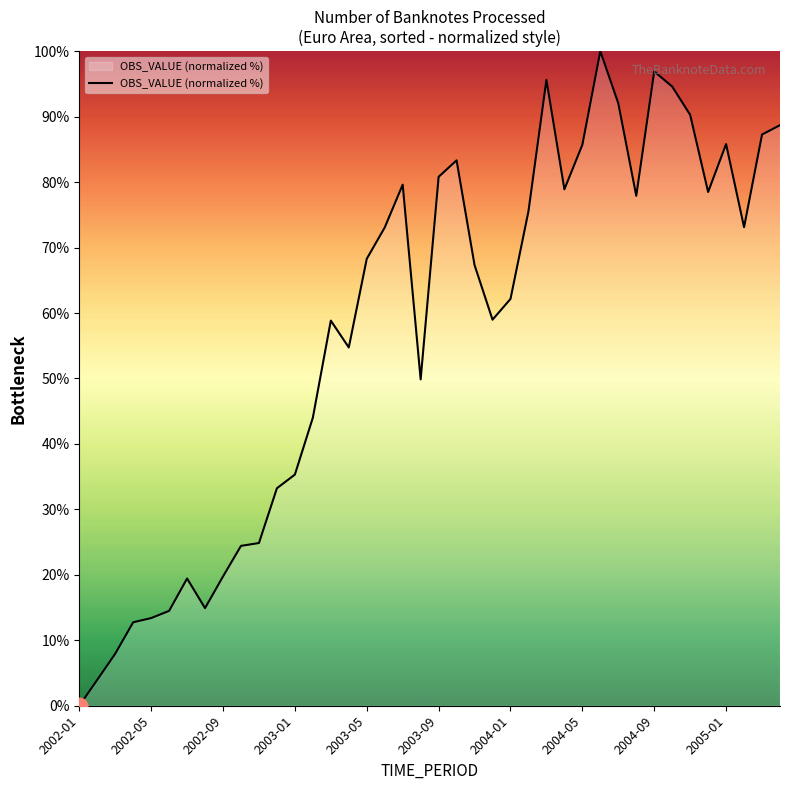

What is the greatest value displayed?

100.0